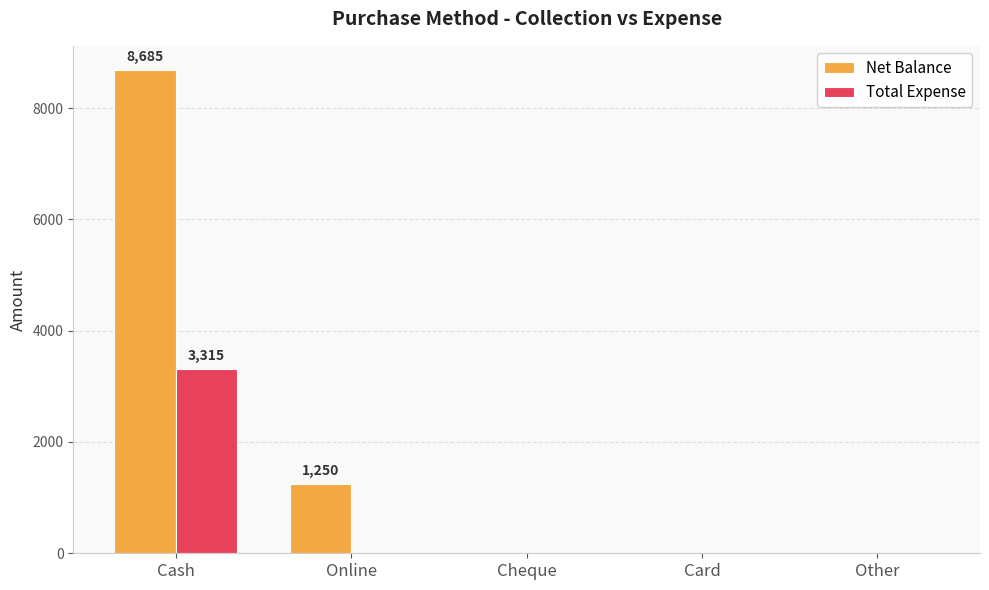

The Net Balance series shows 0 at Card. True or false?

True